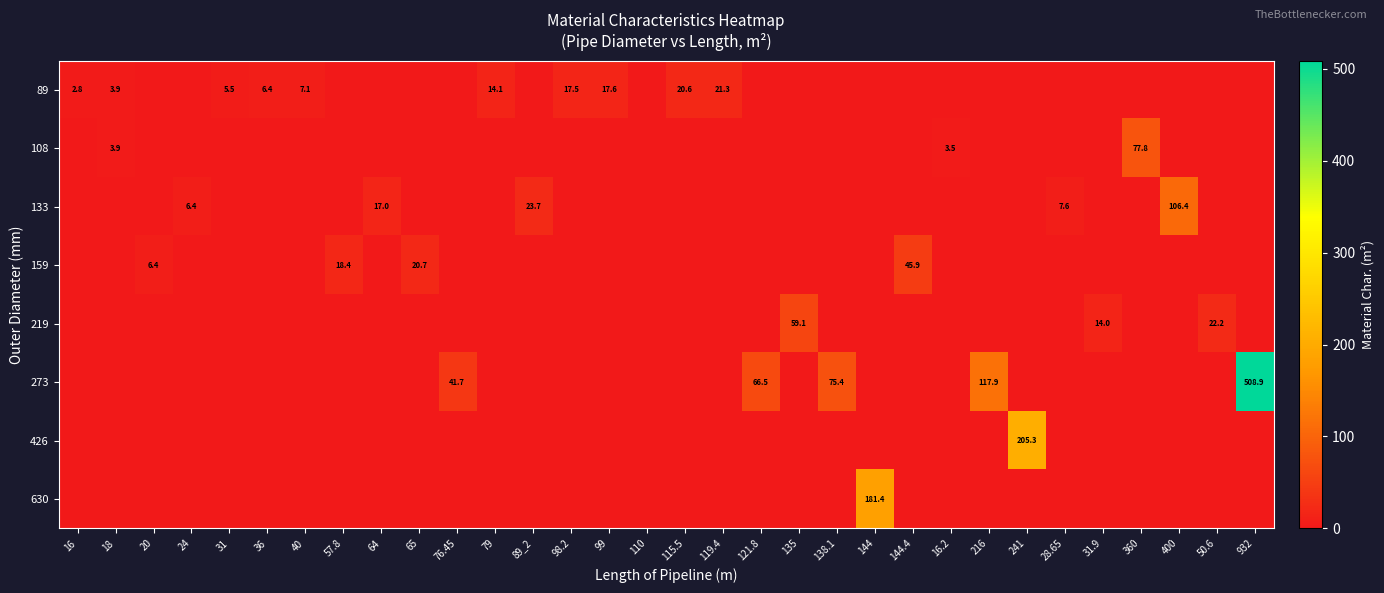

At how many categories does at least one series exceed 351?

1